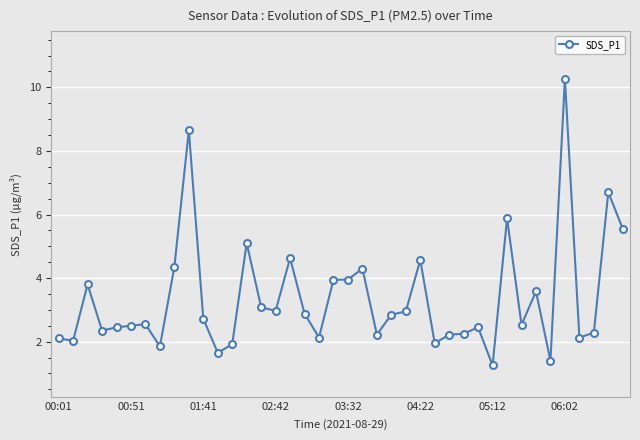

What is the difference between the maximum and minimum values?

9.0